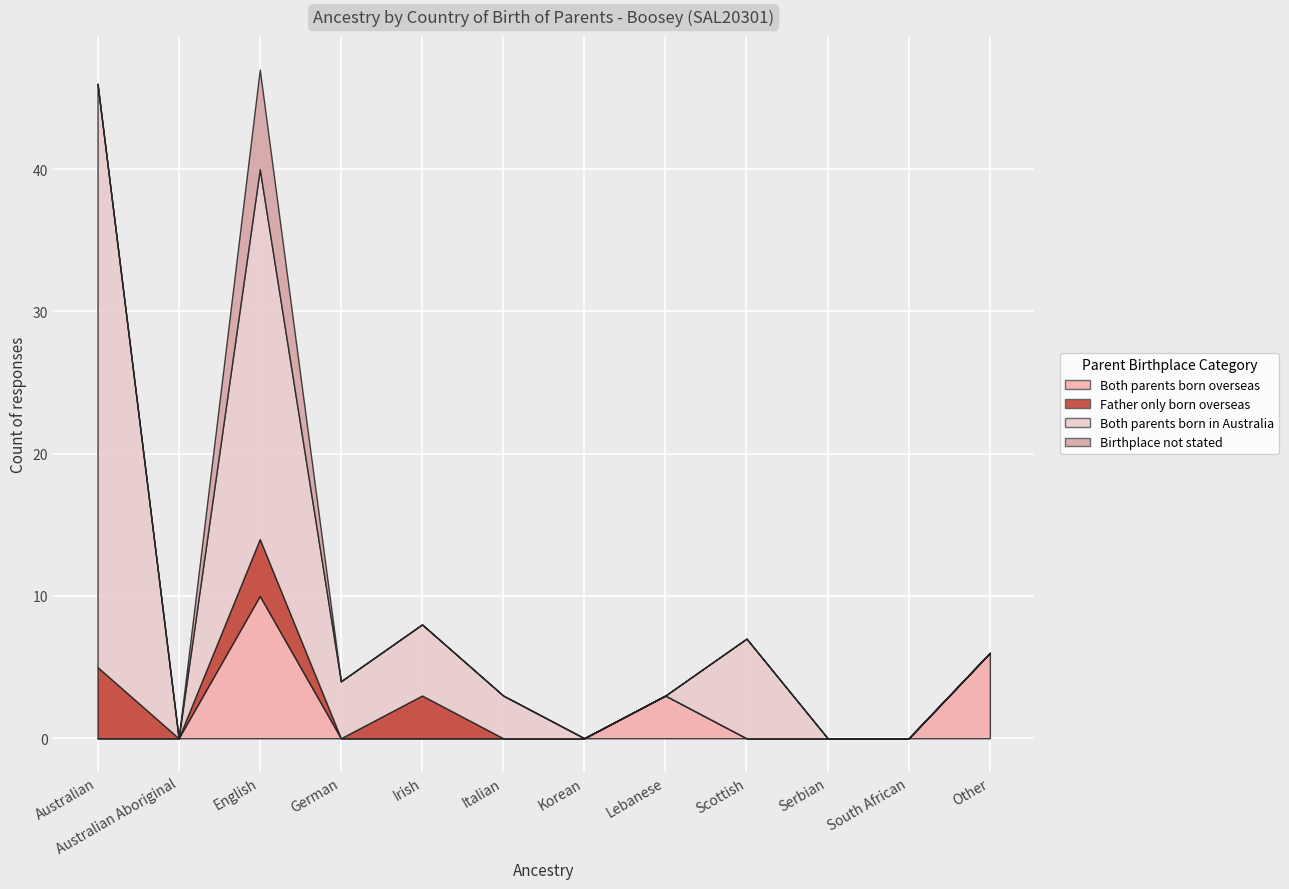

Reading left to right, what are all the values shown in this chart?

Both parents born overseas: 0	0	10	0	0	0	0	3	0	0	0	6
Father only born overseas: 5	0	4	0	3	0	0	0	0	0	0	0
Both parents born in Australia: 41	0	26	4	5	3	0	0	7	0	0	0
Birthplace not stated: 0	0	7	0	0	0	0	0	0	0	0	0